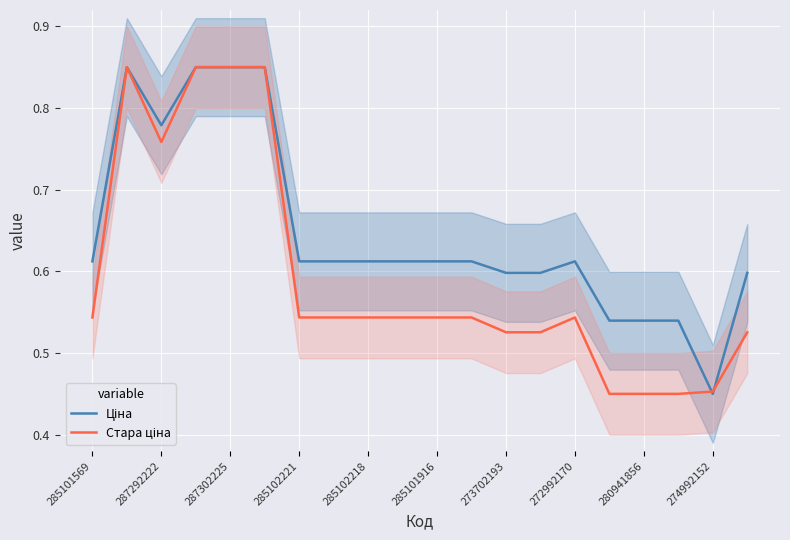

The Стара ціна series shows 0.5 at 274992152. True or false?

True